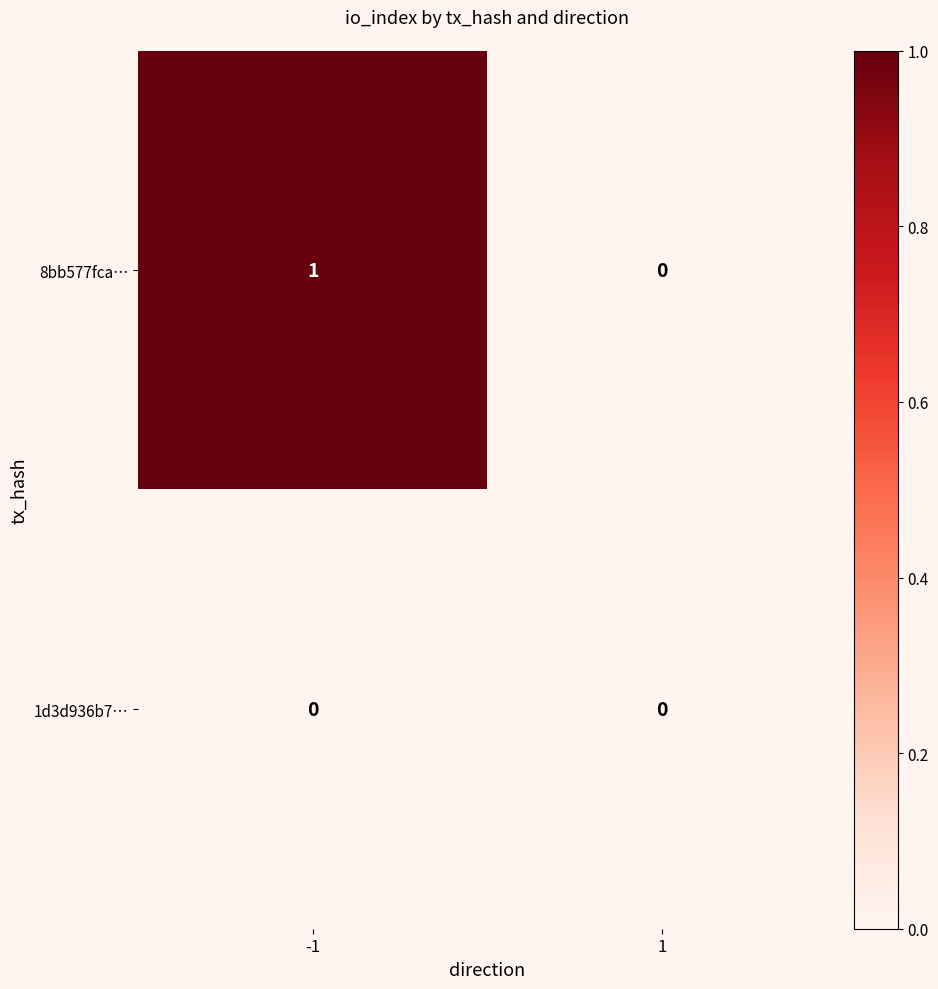

Which series changed the most between -1 and 1?

8bb577fca…